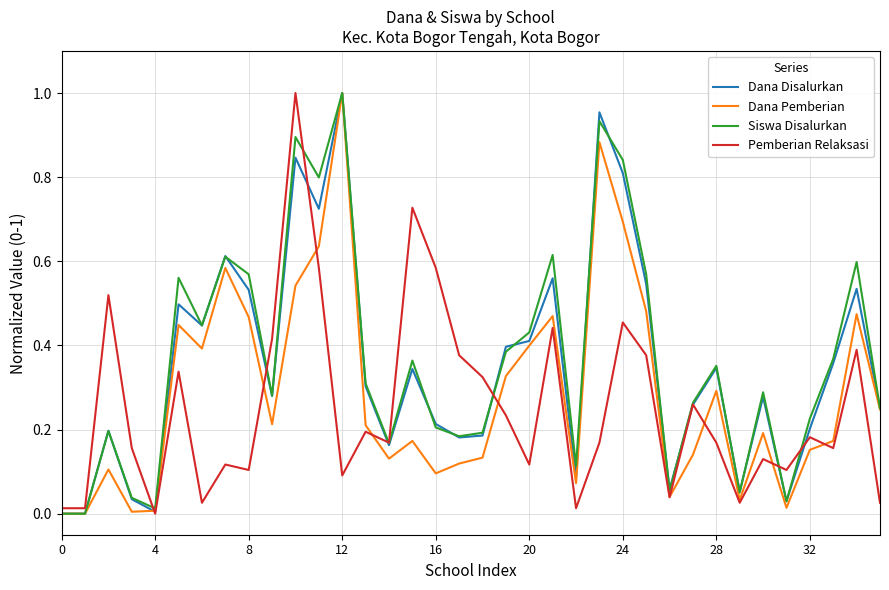

What is the label of the 14th point from the right?

22